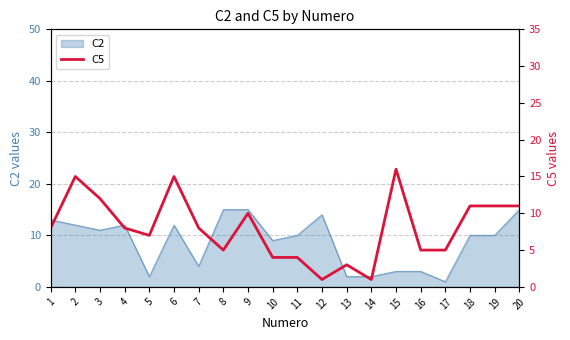

True or false: the data shows 15 at 2.

True